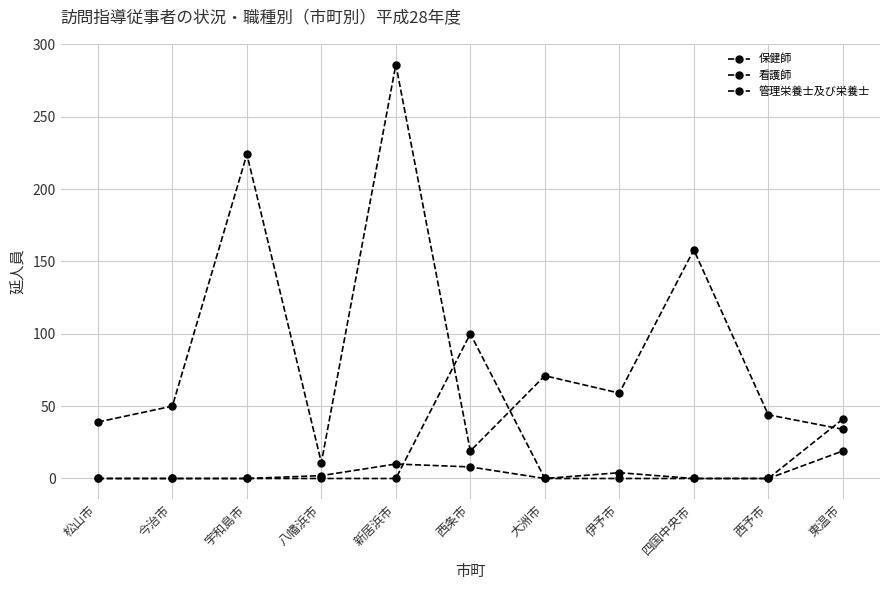

Between 宇和島市 and 今治市, which is larger?

宇和島市